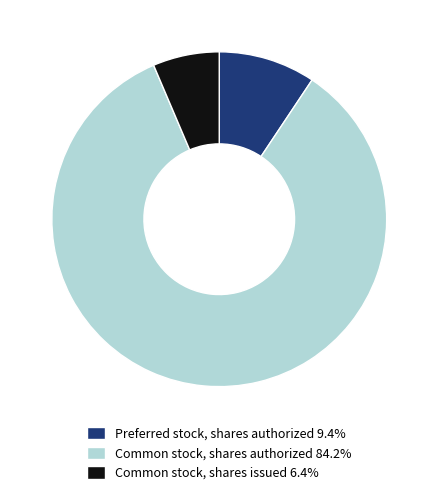

What is the majority slice?

Common stock, shares authorized